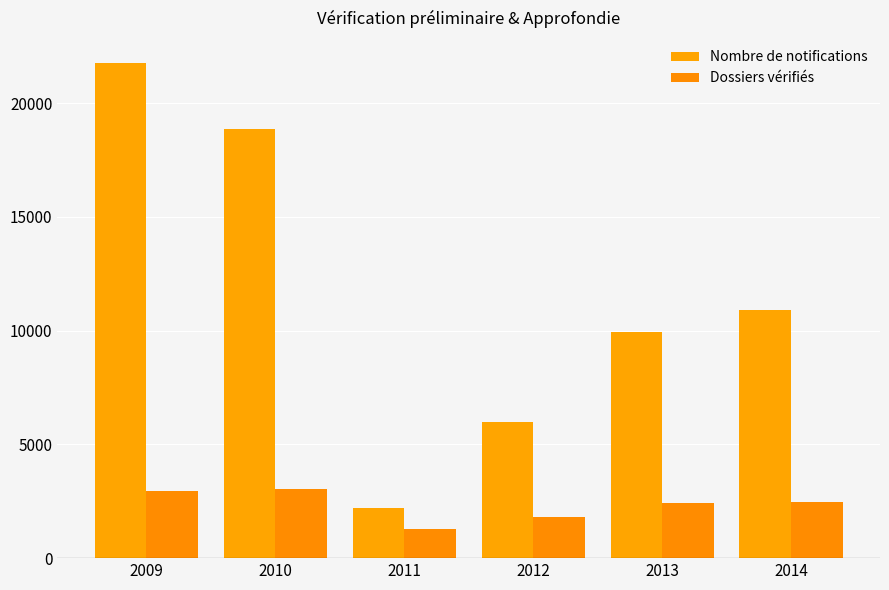

True or false: Nombre de notifications has a value of 5965 at 2012.

True